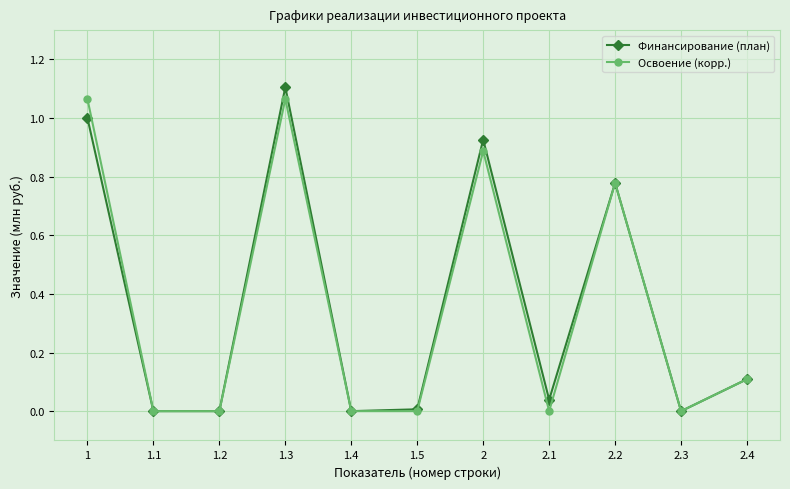

Which category has the highest value across all series?

1.3